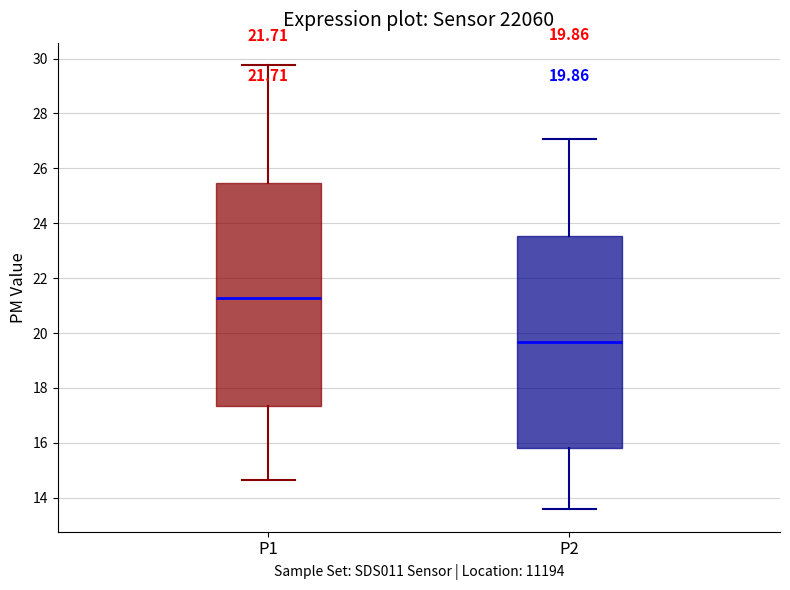

Comparing the boxes themselves (not the whiskers), which one is the tallest?

P1